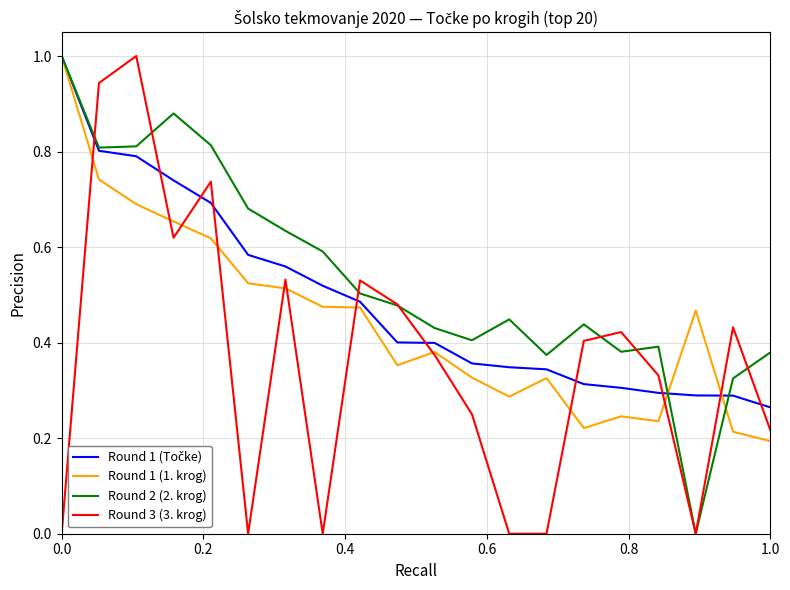

Which series has the largest total across all categories?

Round 2 (2. krog)